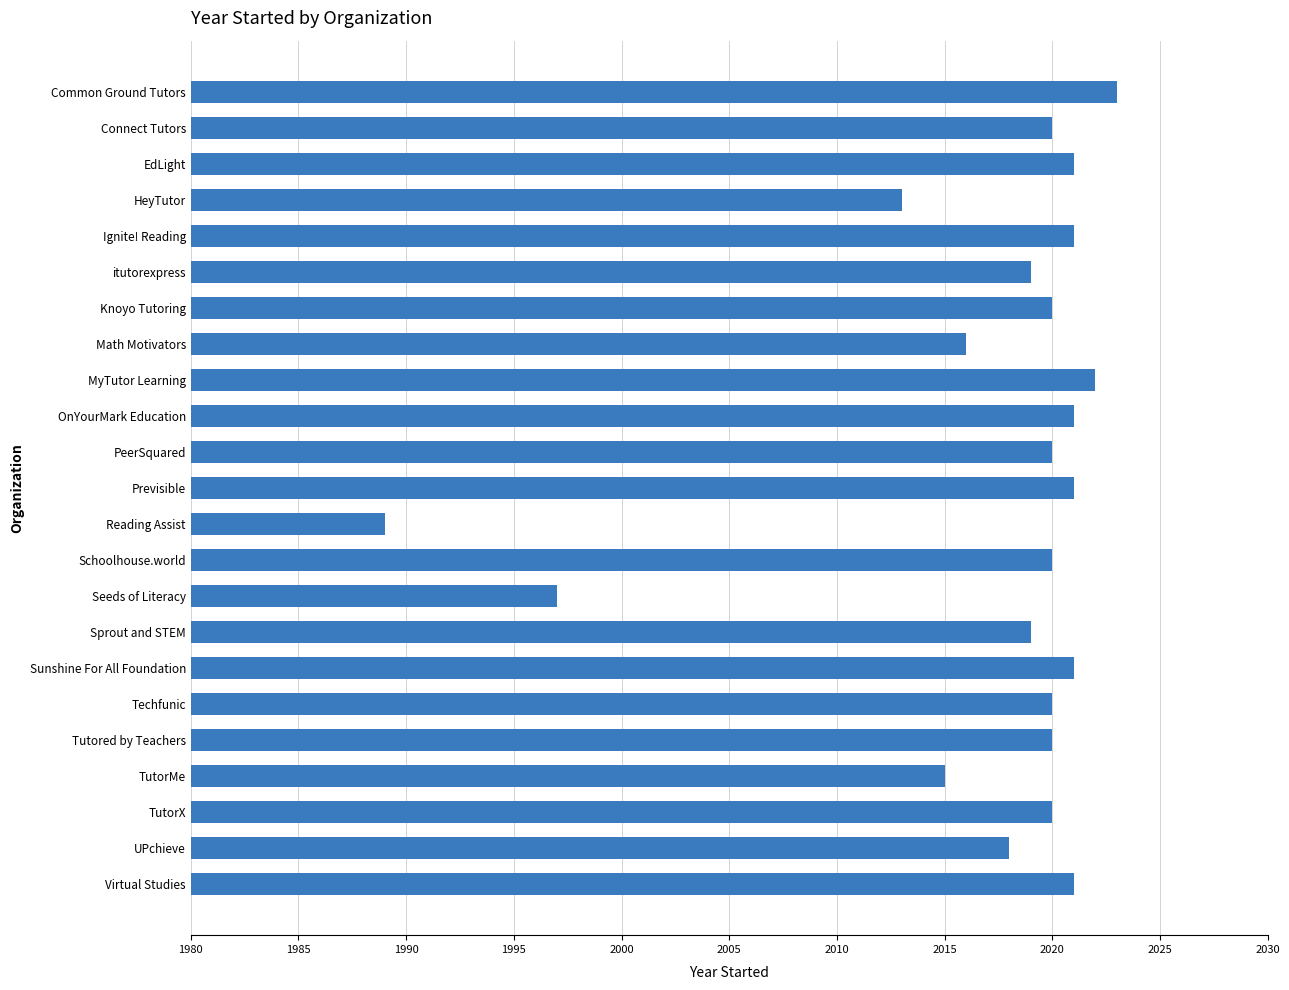

What is the label of the 19th bar from the top?

Tutored by Teachers